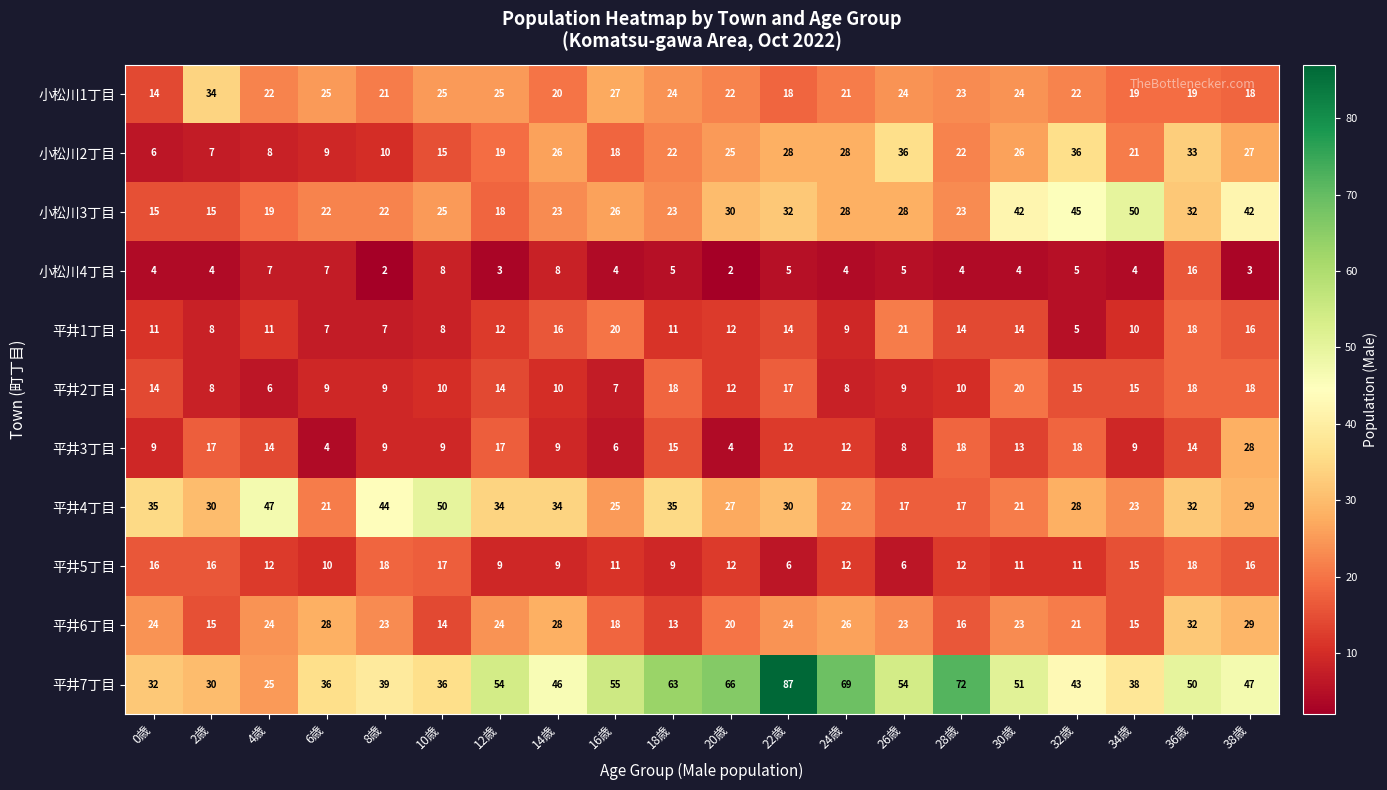

What value does the 平井7丁目 series have at 20歳, to the nearest 10?

70